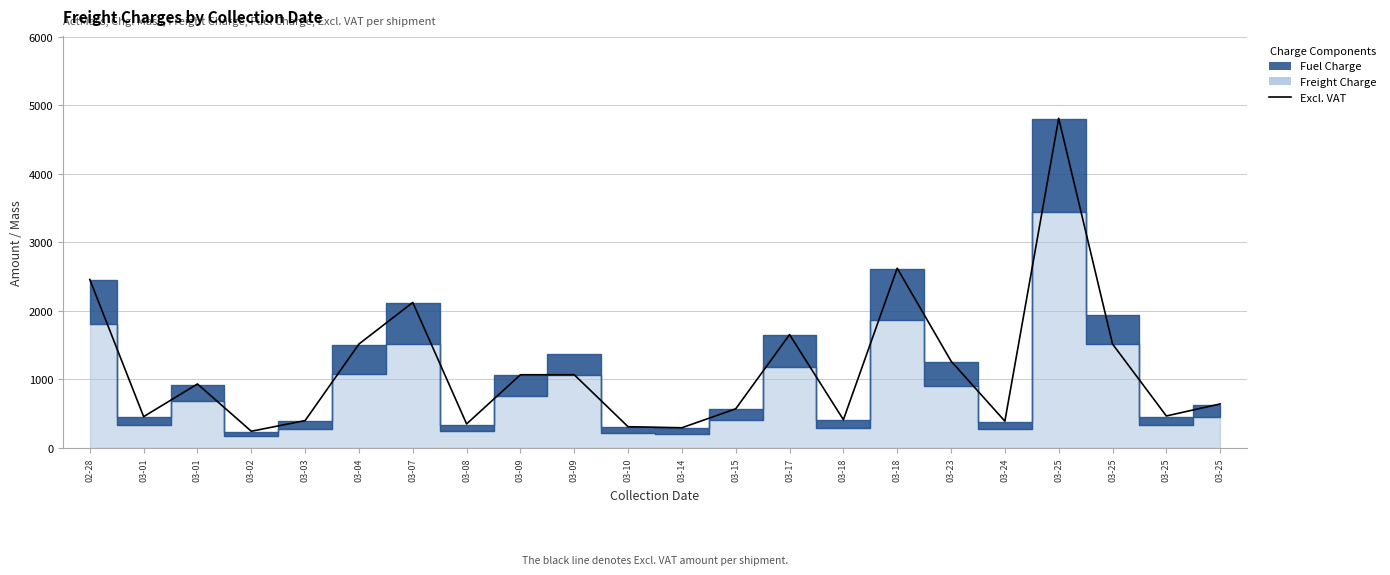

At which category does the data reach its first local peak?

03-01